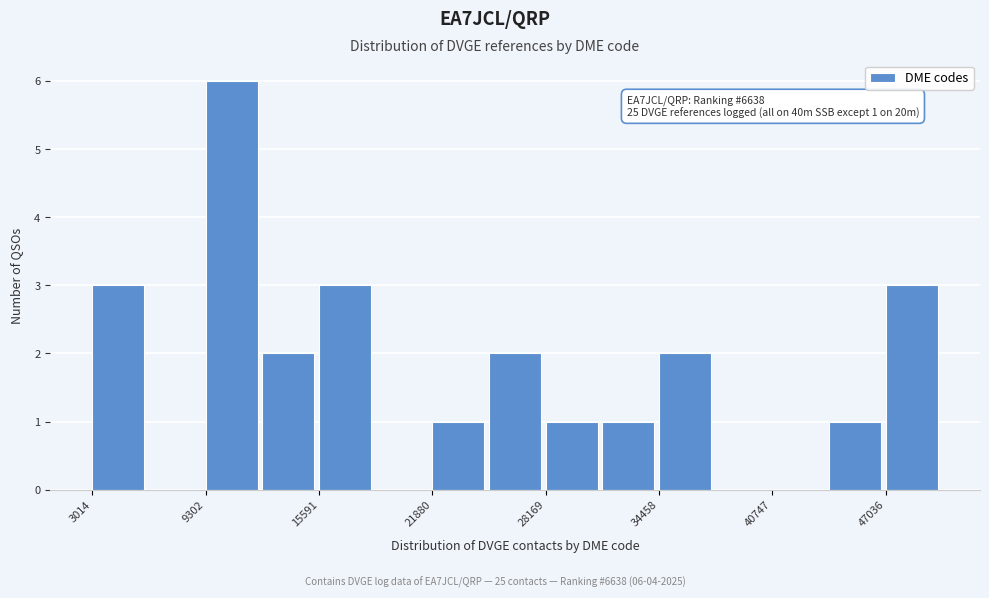

Read against the x-axis, roughly where is the centre of the tallest bar?

11000